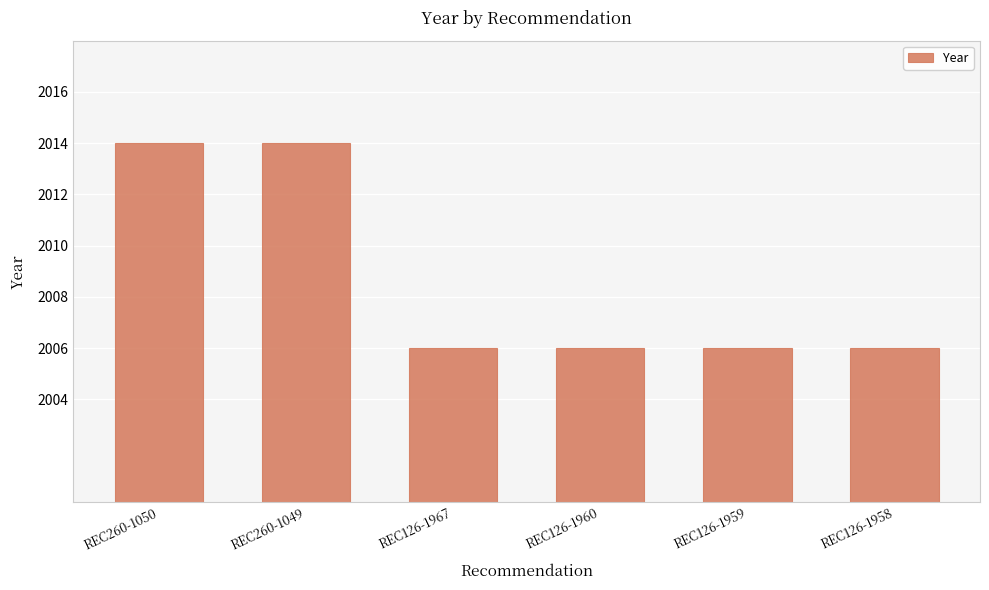

Reading left to right, list all the values displayed in this chart.

REC260-1050=2014	REC260-1049=2014	REC126-1967=2006	REC126-1960=2006	REC126-1959=2006	REC126-1958=2006